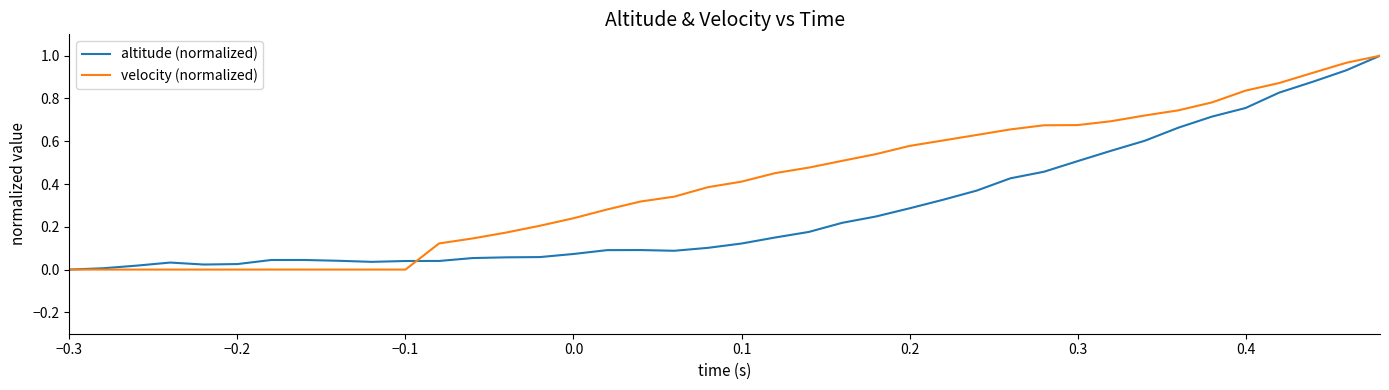

Which series has the largest total across all categories?

velocity (normalized)